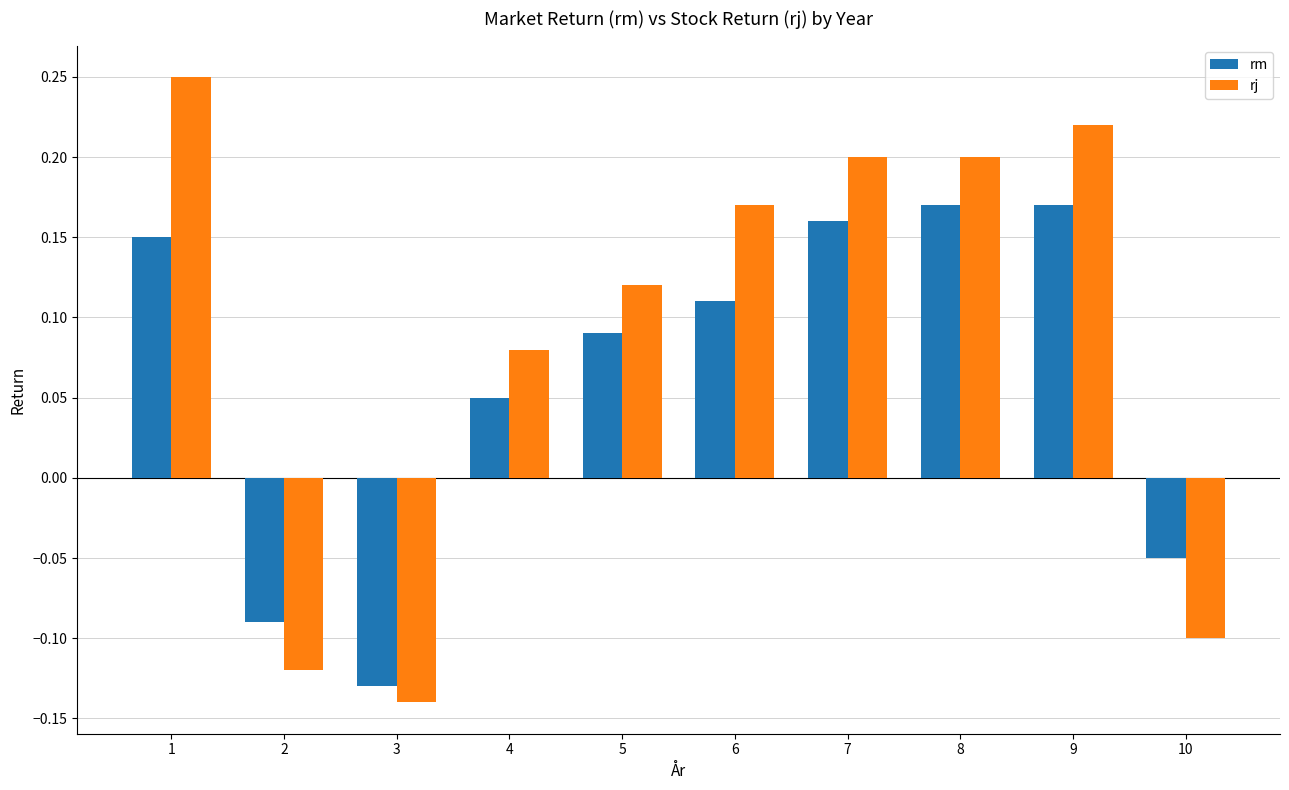

Which series changed the most between 4 and 6?

rj